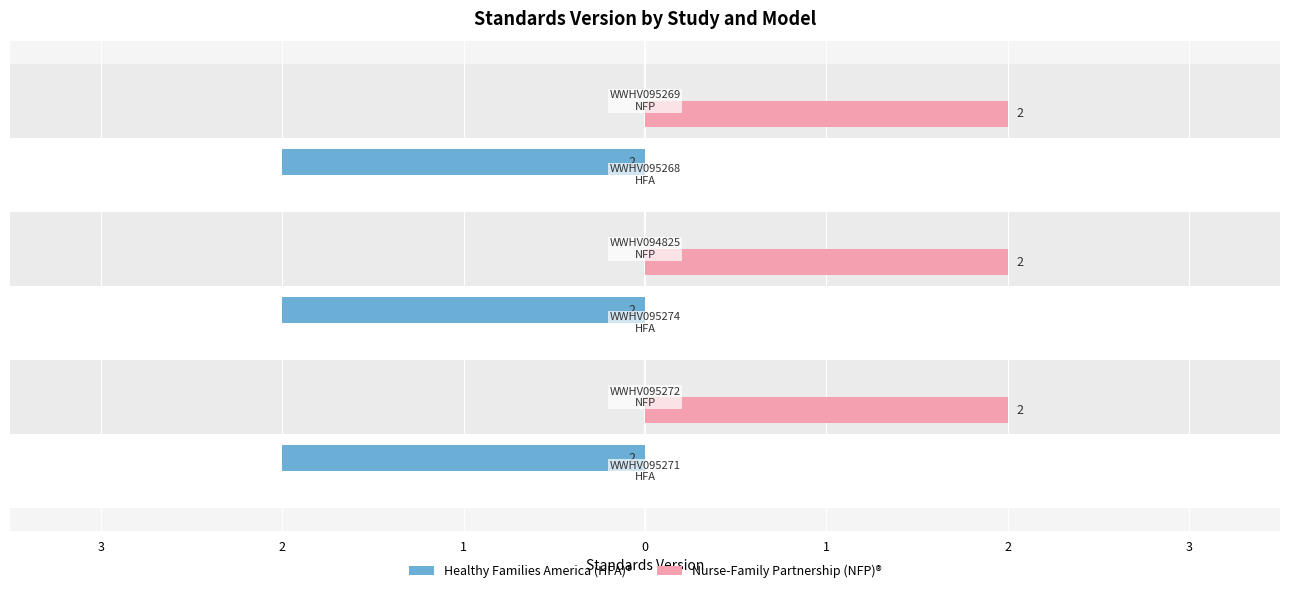

What are all the series names shown in the legend?

Healthy Families America (HFA)®, Nurse-Family Partnership (NFP)®